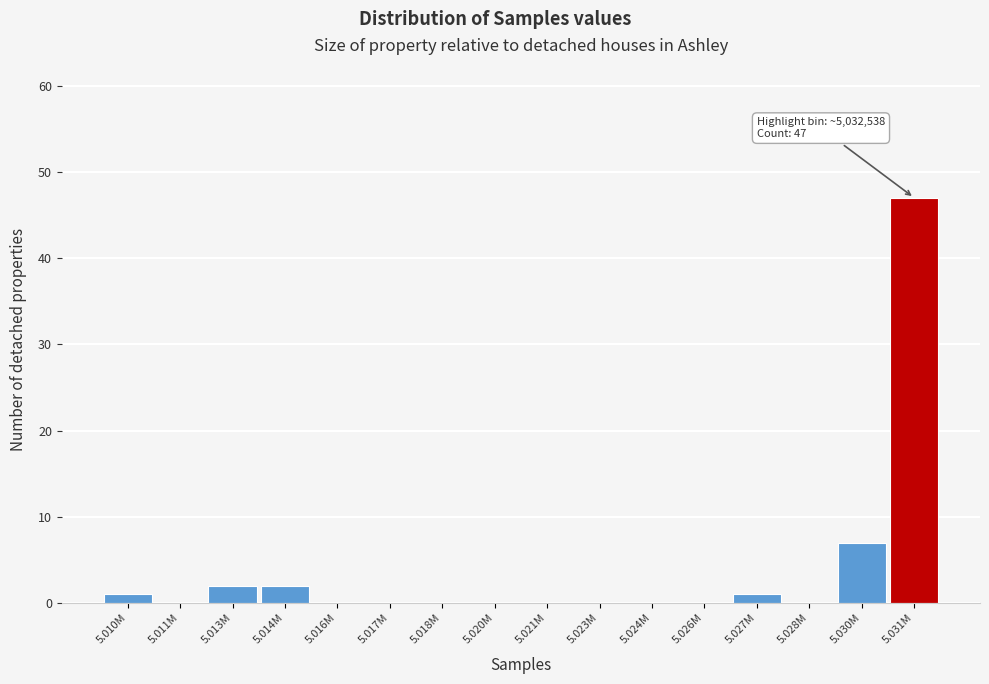

Reading right to left, list all the values displayed in this chart.

5.031M=47	5.030M=7	5.028M=0	5.027M=1	5.026M=0	5.024M=0	5.023M=0	5.021M=0	5.020M=0	5.018M=0	5.017M=0	5.016M=0	5.014M=2	5.013M=2	5.011M=0	5.010M=1